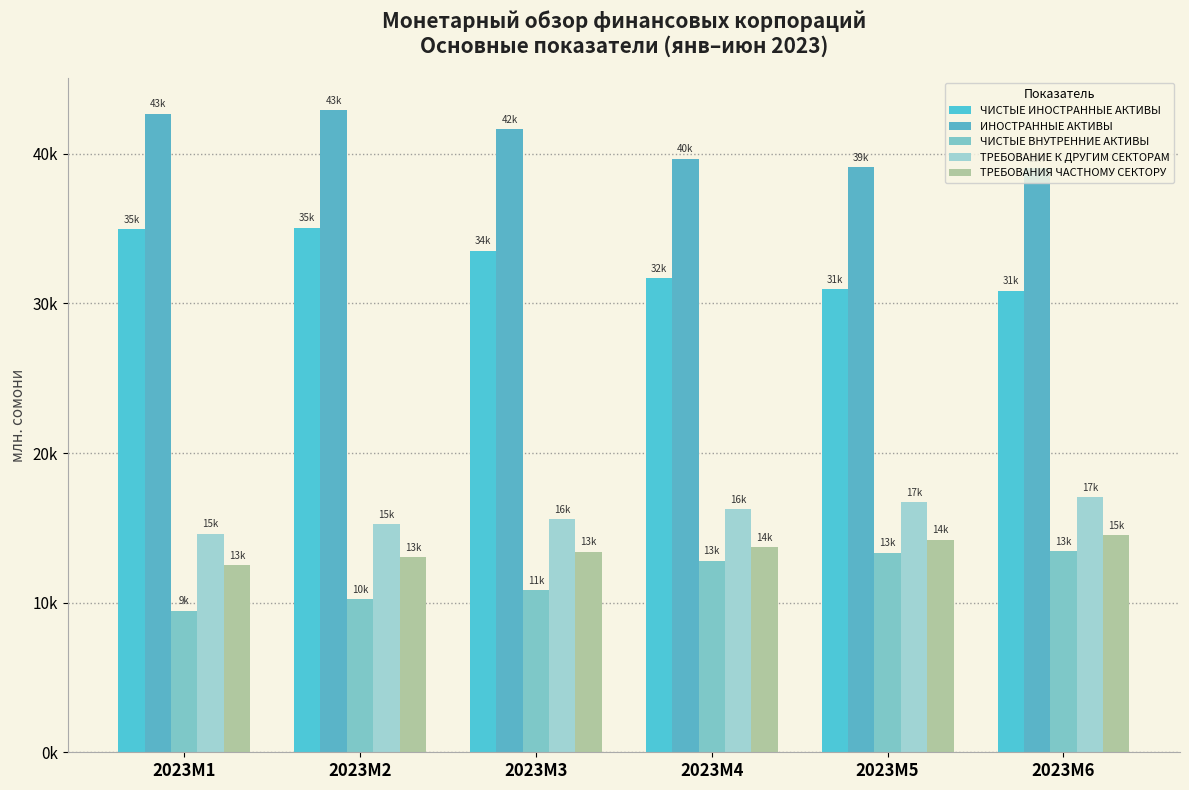

What are all the series names shown in the legend?

ЧИСТЫЕ ИНОСТРАННЫЕ АКТИВЫ, ИНОСТРАННЫЕ АКТИВЫ, ЧИСТЫЕ ВНУТРЕННИЕ АКТИВЫ, ТРЕБОВАНИЕ К ДРУГИМ СЕКТОРАМ, ТРЕБОВАНИЯ ЧАСТНОМУ СЕКТОРУ